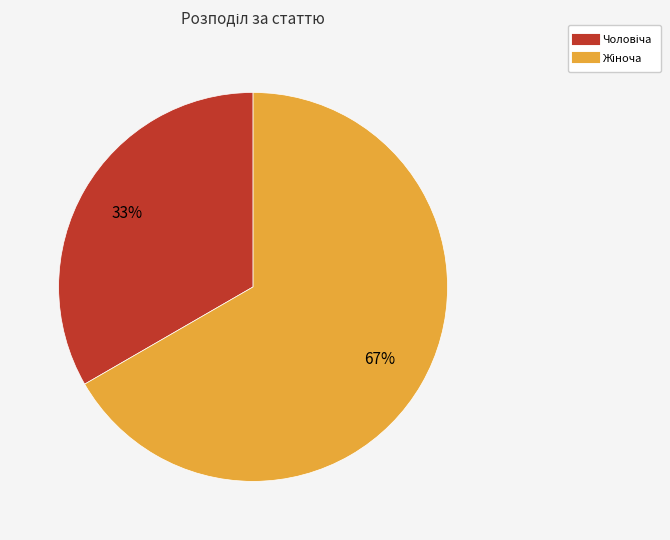

Does any single category account for the majority?

Yes